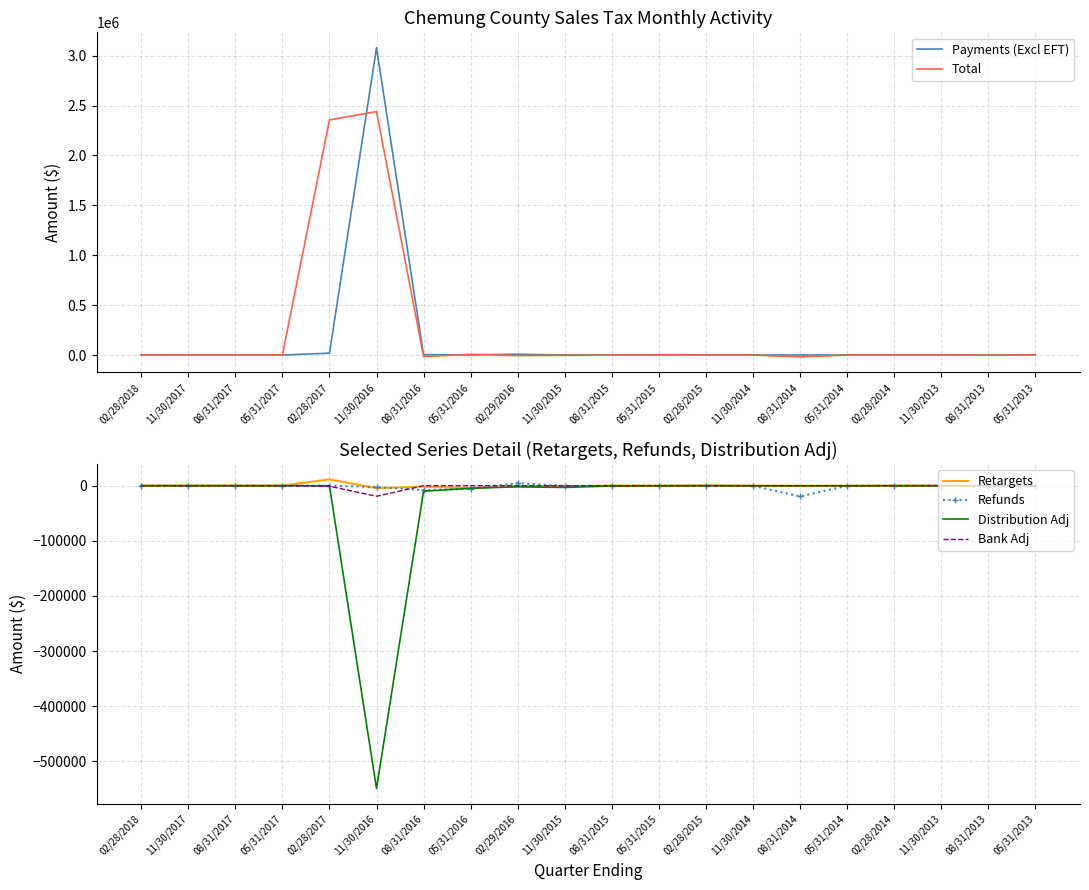

What is the maximum value shown in the chart?

3079015.6